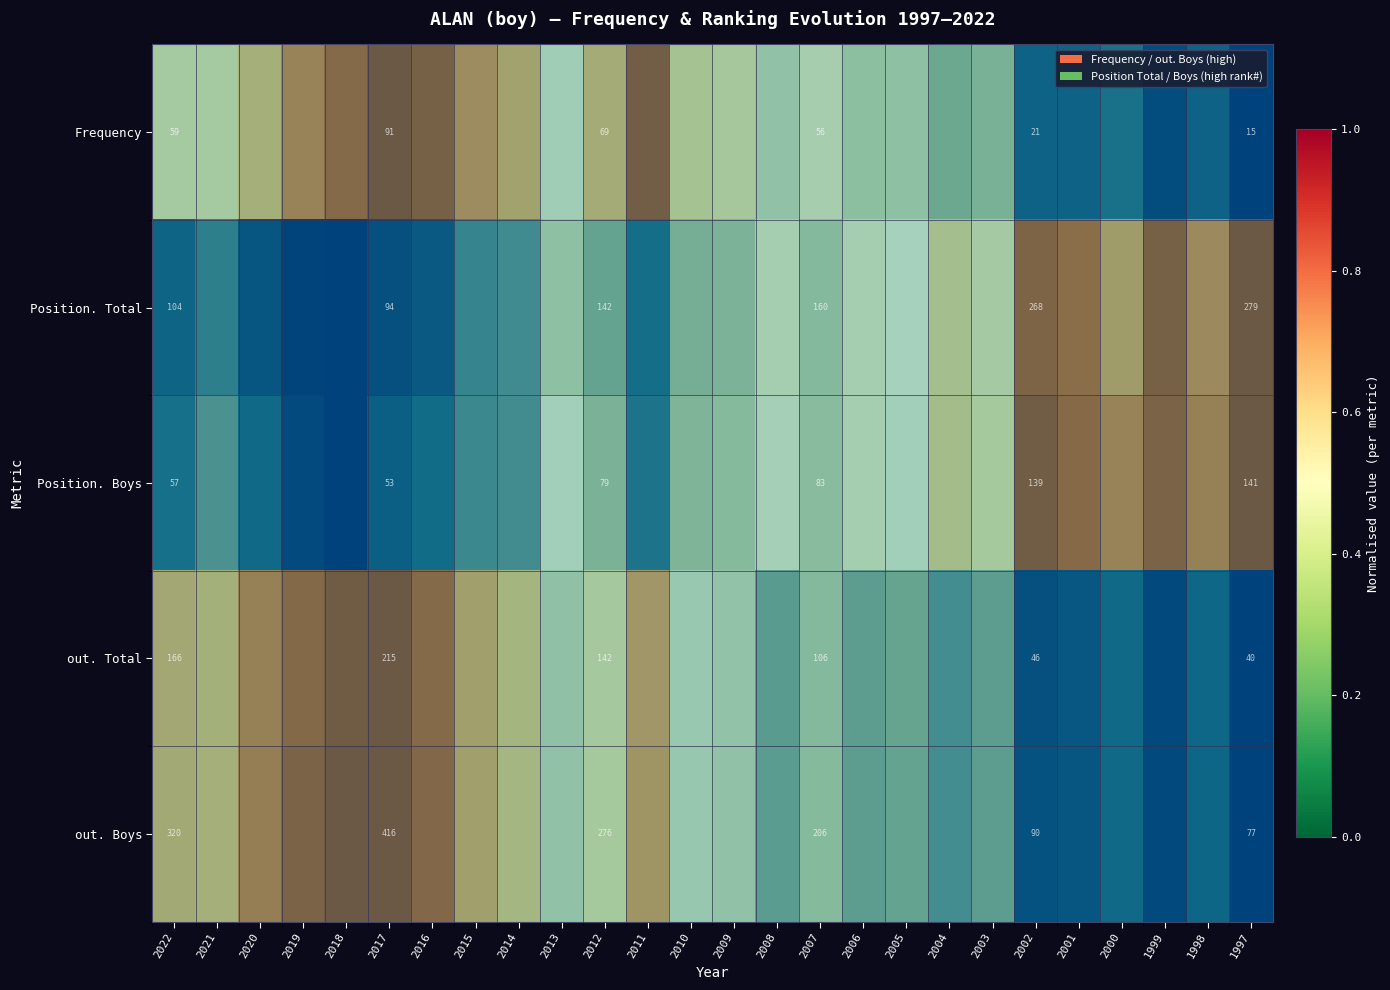

Rank the series at 2019 from highest to lowest value.

out. Boys, out. Total, Frequency, Position. Boys, Position. Total